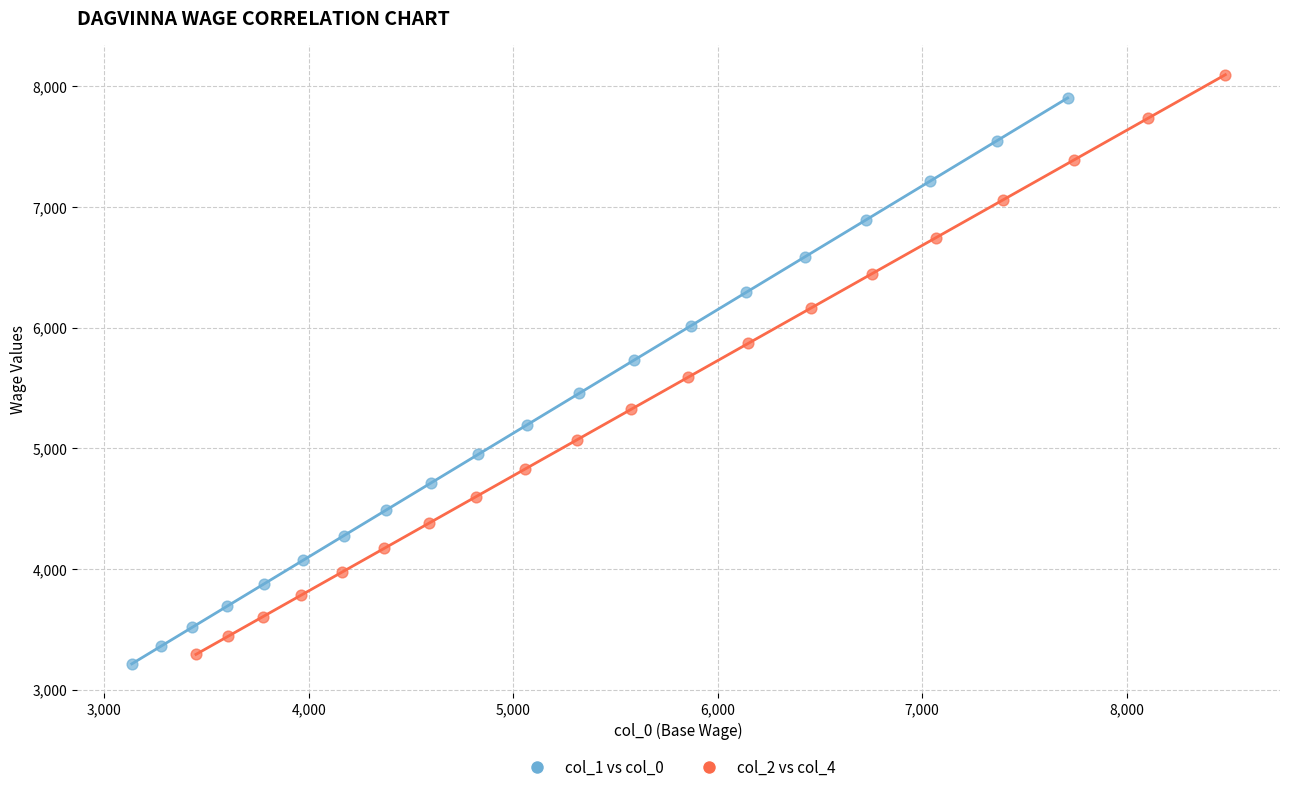

What are all the series names shown in the legend?

col_1 vs col_0, col_2 vs col_4